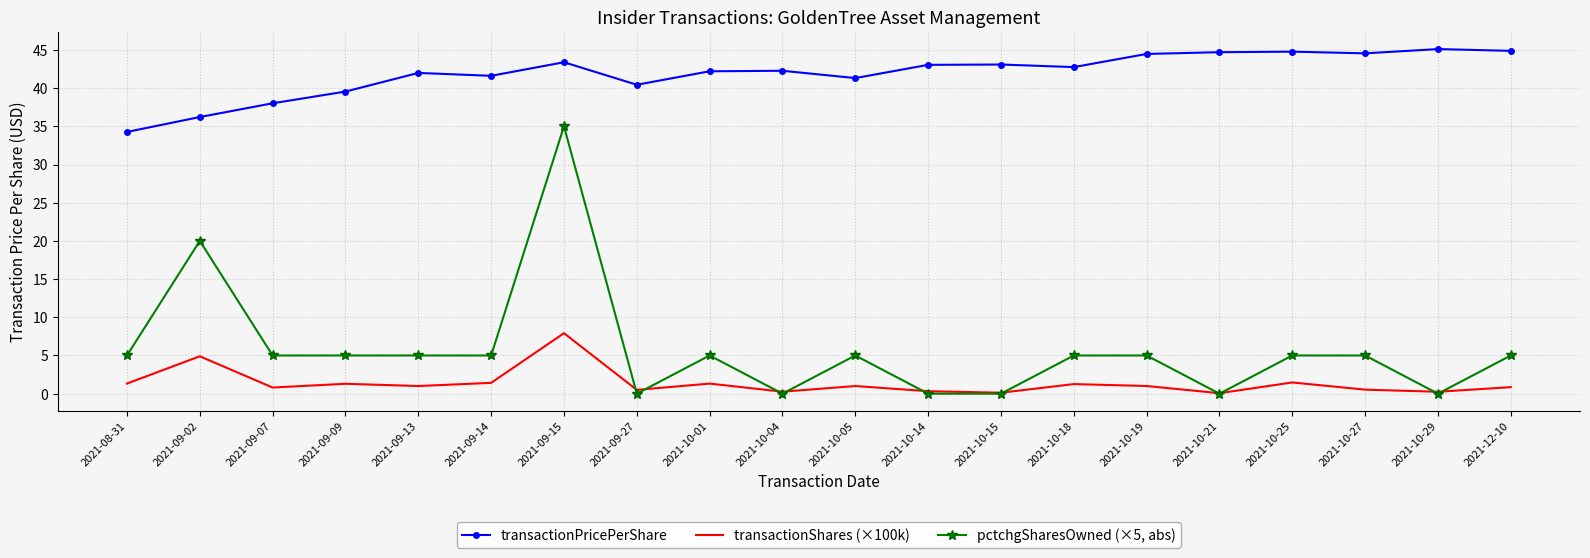

Is it true that transactionShares (×100k) equals 1.0 at 2021-09-13?

True